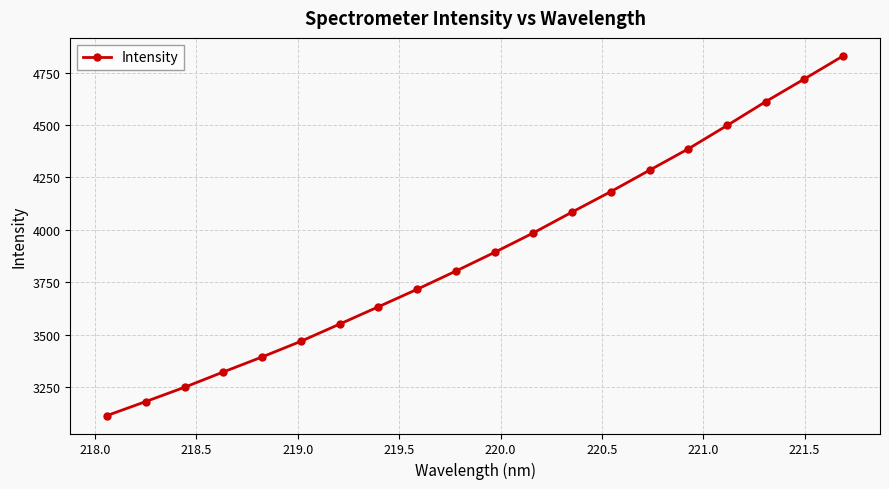

Reading left to right, list all the values displayed in this chart.

3116.1	3182.8	3250.7	3323.7	3395.1	3469.7	3551.6	3634.1	3717.5	3804.2	3893.5	3986.2	4085.3	4182.8	4284.8	4386.3	4497.6	4611.5	4719.6	4829.3